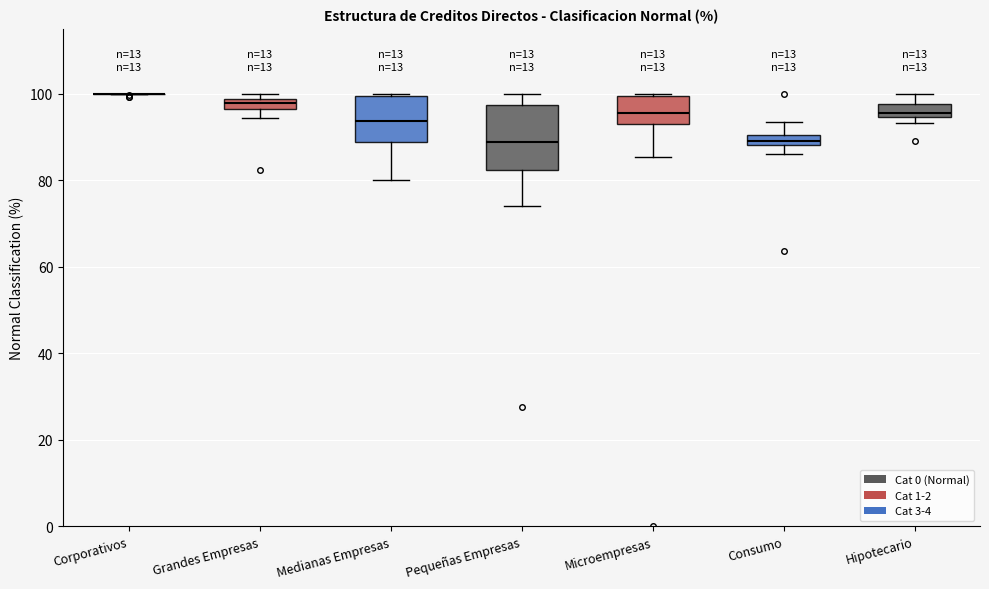

Which box is the tallest, from its lower edge to its upper edge?

Pequeñas Empresas